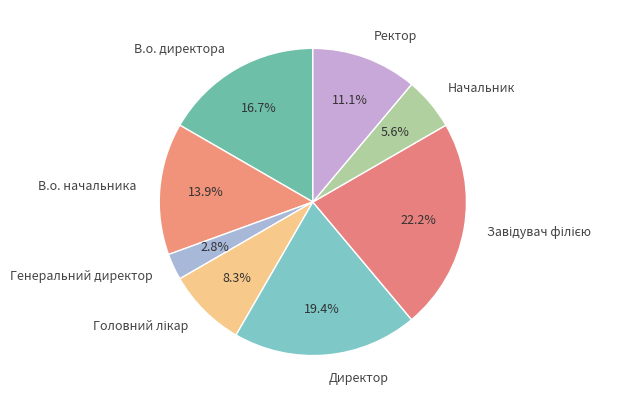

What is the smallest slice in the pie chart?

Генеральний директор